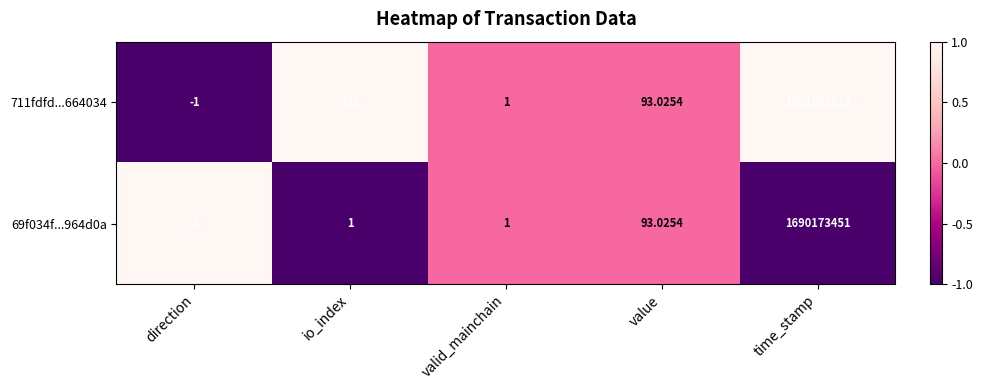

Where does the 711fdfd...664034 series first go above 93?

io_index